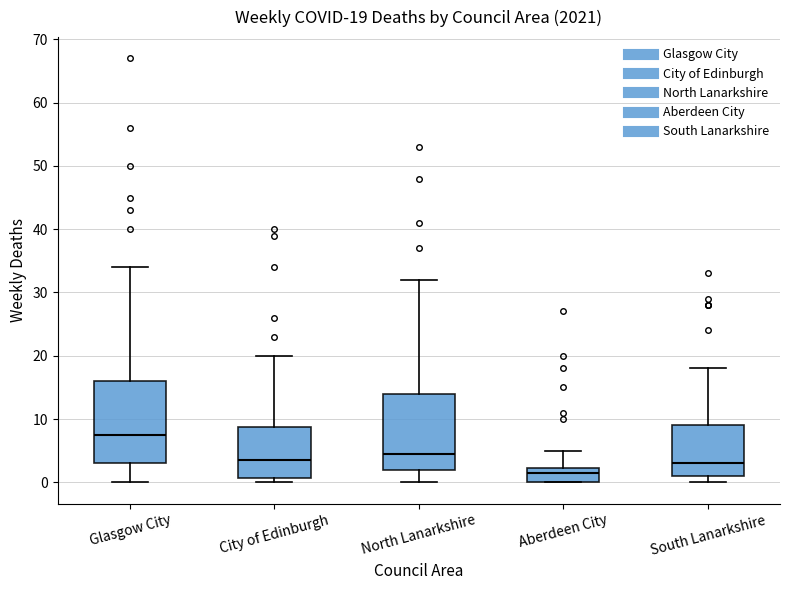

Which box has the lowest median line?

Aberdeen City